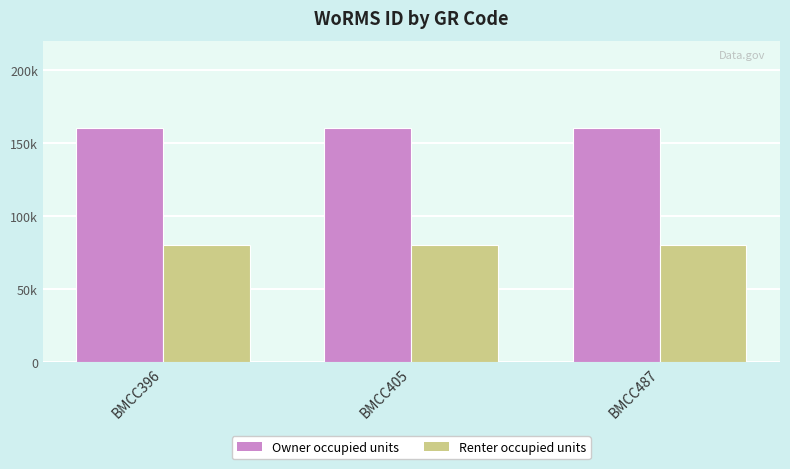

What is the minimum value for Owner occupied units?

160602